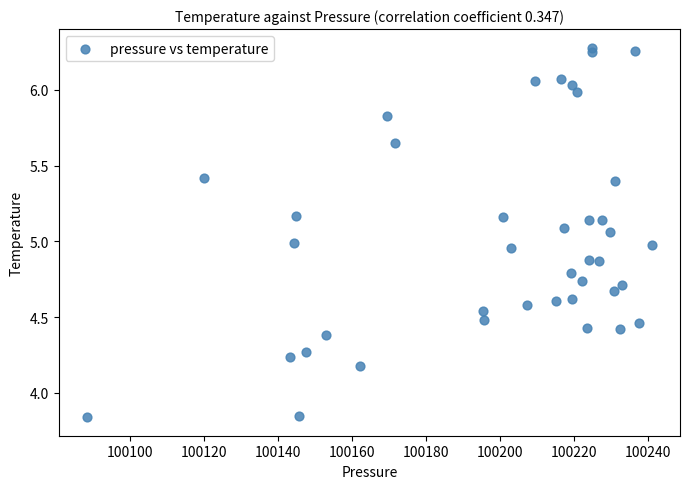

What is the range of Y values (max minus min)?

2.4